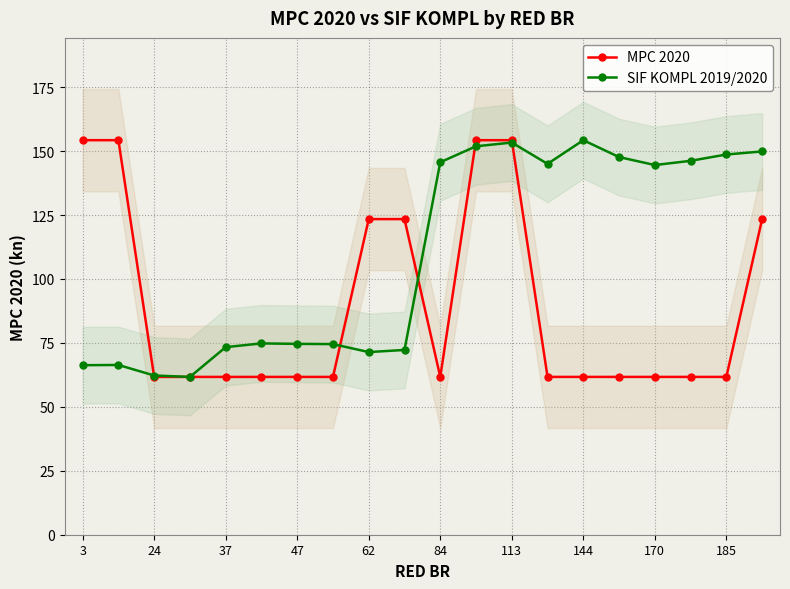

True or false: MPC 2020 has a value of 19.7 at 84.

False